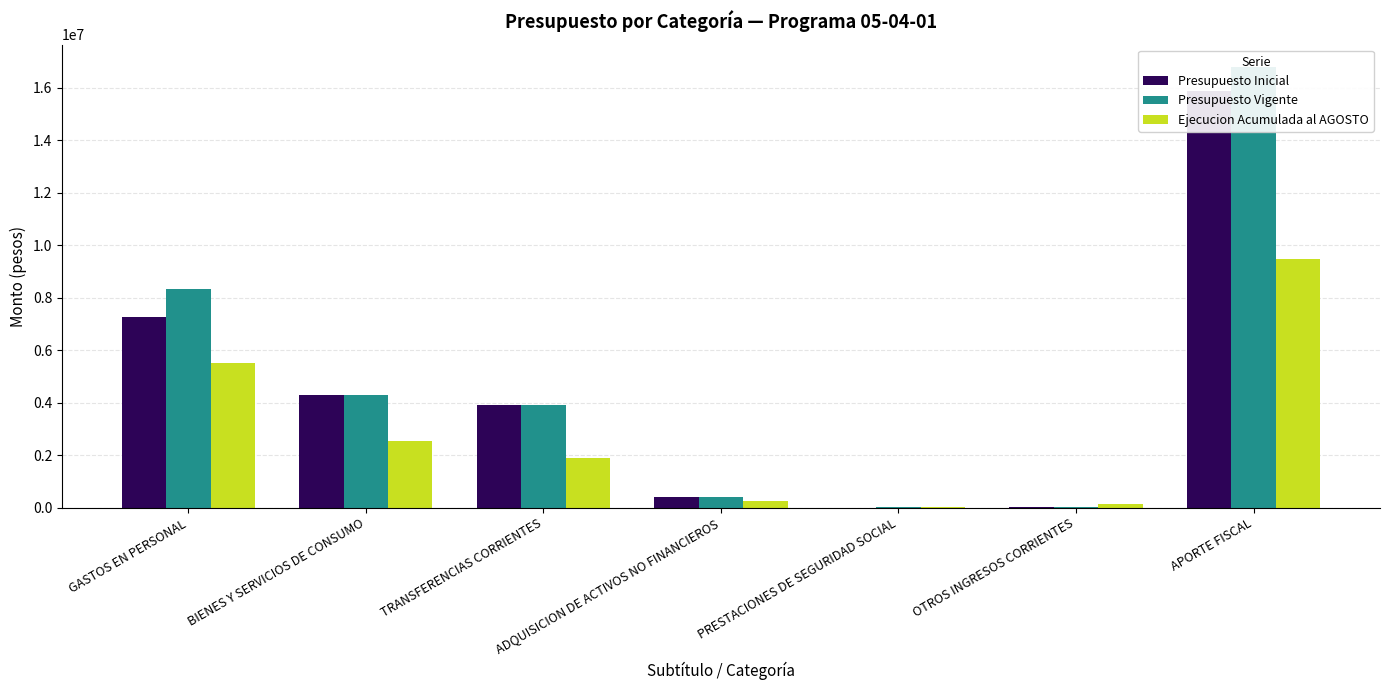

What is the sum of all Ejecucion Acumulada al AGOSTO values?

19827612